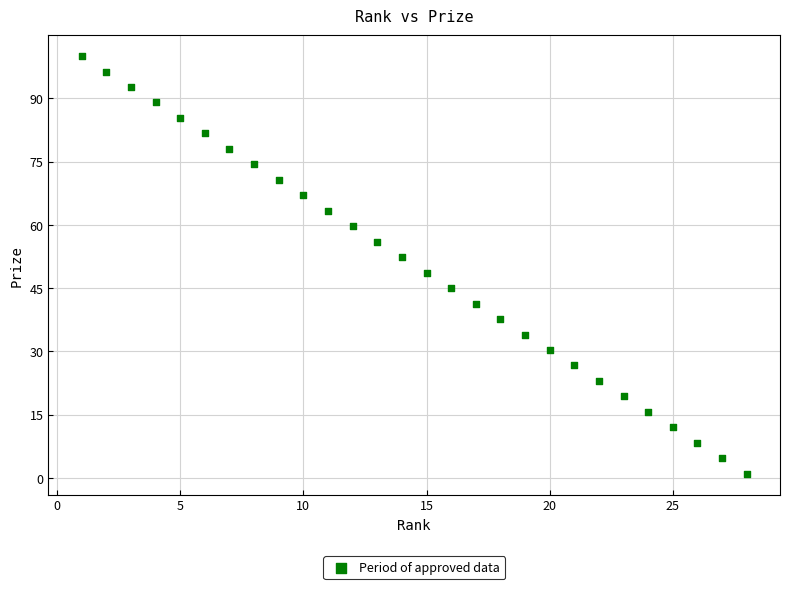

What is the range of X values (max minus min)?

27.0